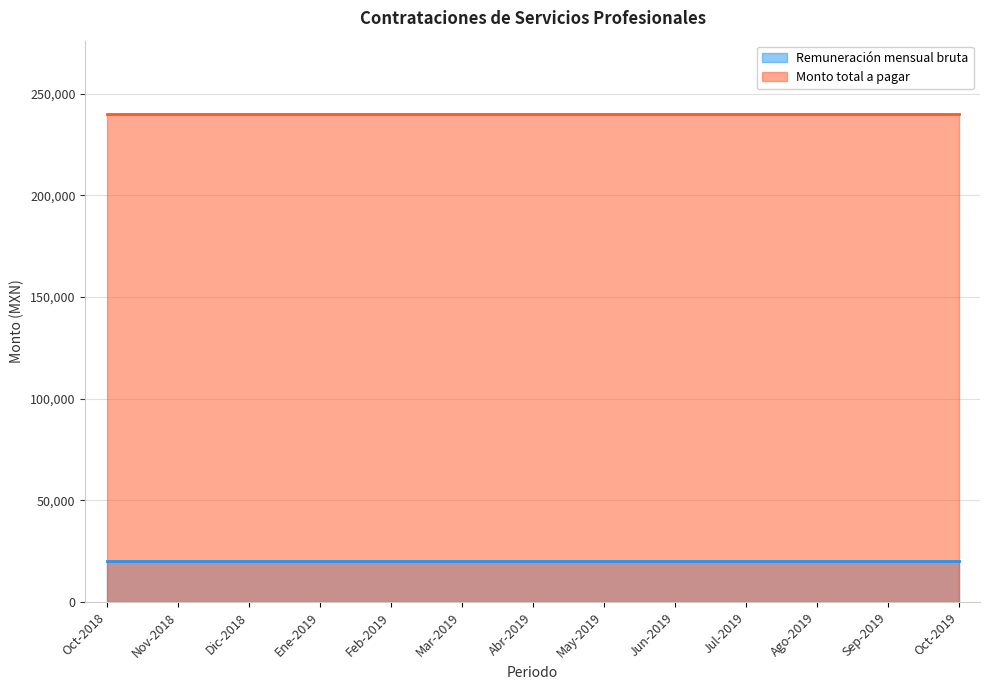

List the series in order of their peak value, lowest first.

Remuneración mensual bruta, Monto total a pagar